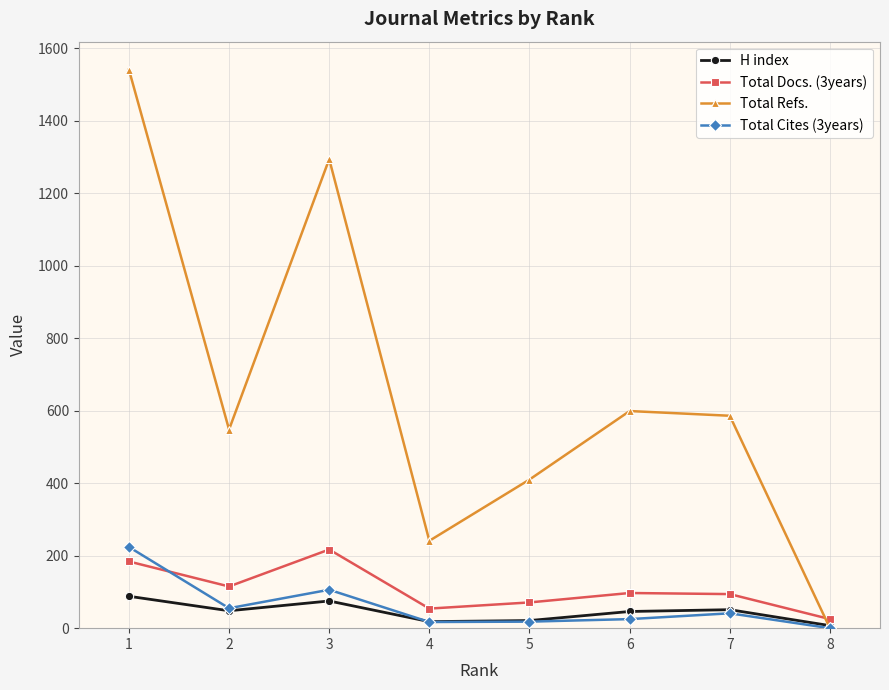

Which series has the largest range (max minus min)?

Total Refs.